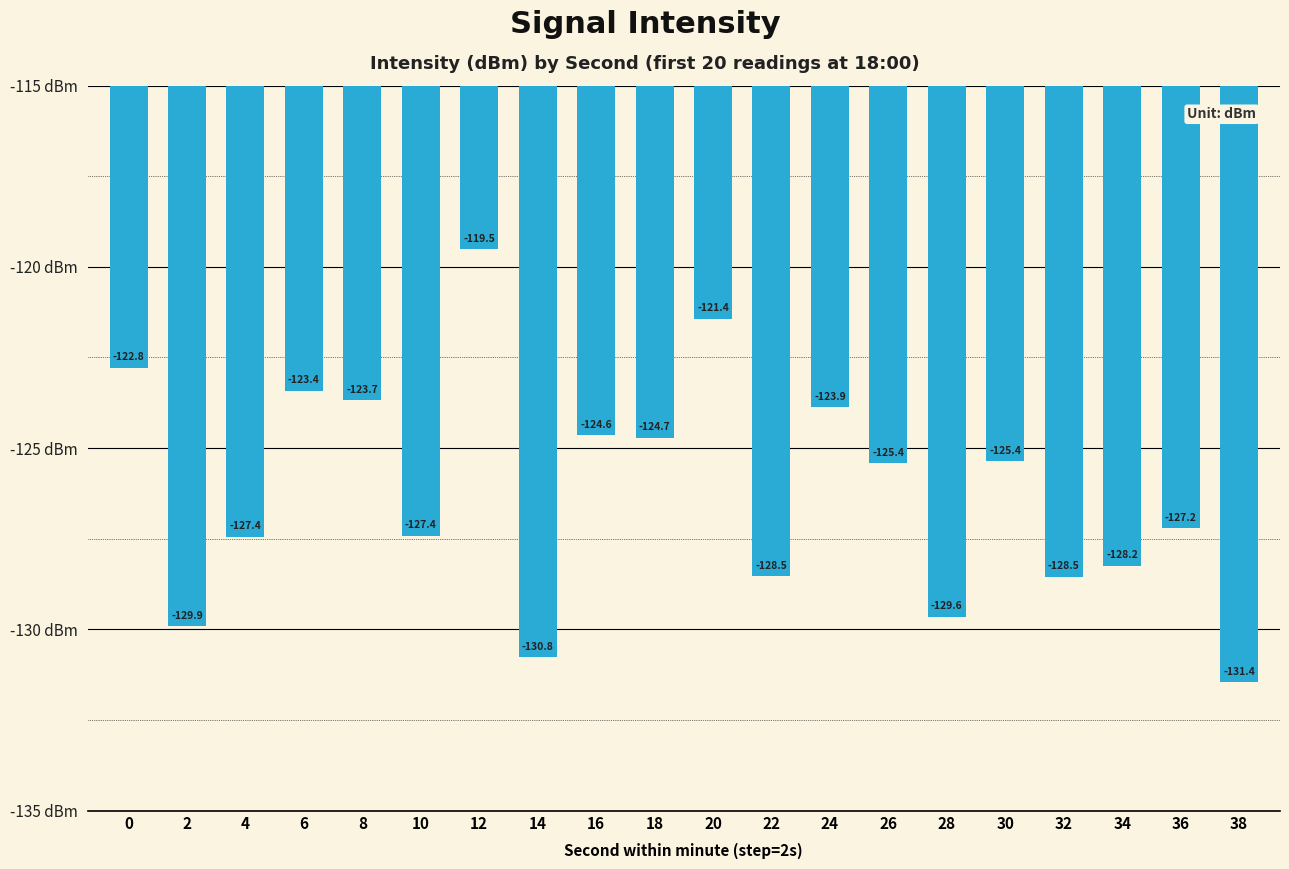

Is it true that the value at 30 is -46.5?

False